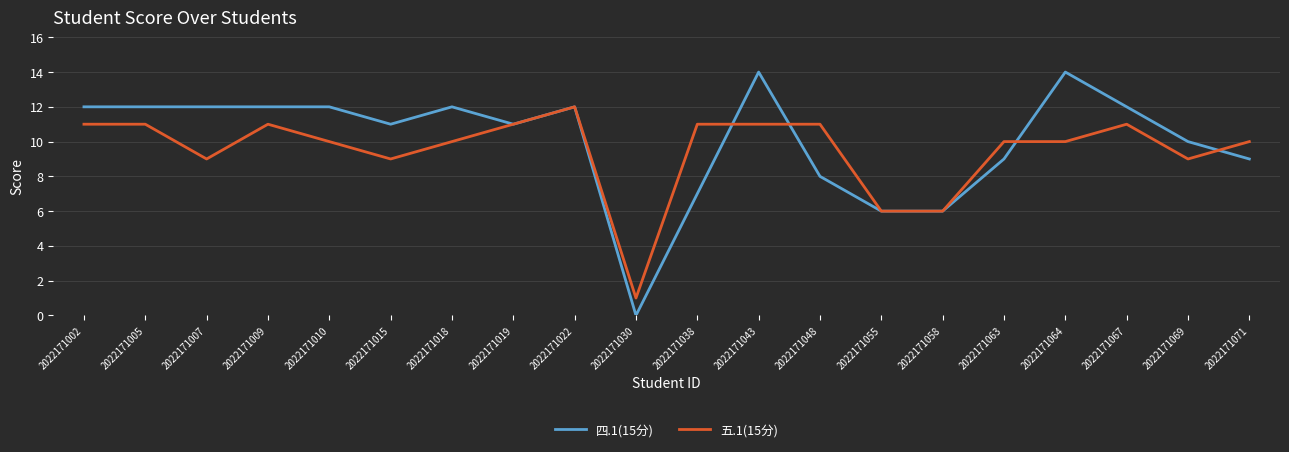

Reading right to left, list all the values displayed in this chart.

四.1(15分): 2022171071=9	2022171069=10	2022171067=12	2022171064=14	2022171063=9	2022171058=6	2022171055=6	2022171048=8	2022171043=14	2022171038=7	2022171030=0	2022171022=12	2022171019=11	2022171018=12	2022171015=11	2022171010=12	2022171009=12	2022171007=12	2022171005=12	2022171002=12
五.1(15分): 2022171071=10	2022171069=9	2022171067=11	2022171064=10	2022171063=10	2022171058=6	2022171055=6	2022171048=11	2022171043=11	2022171038=11	2022171030=1	2022171022=12	2022171019=11	2022171018=10	2022171015=9	2022171010=10	2022171009=11	2022171007=9	2022171005=11	2022171002=11